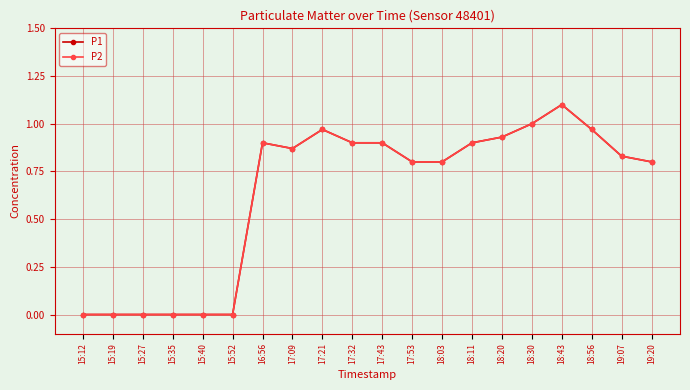

Is this an area chart (filled region under the line)?

No